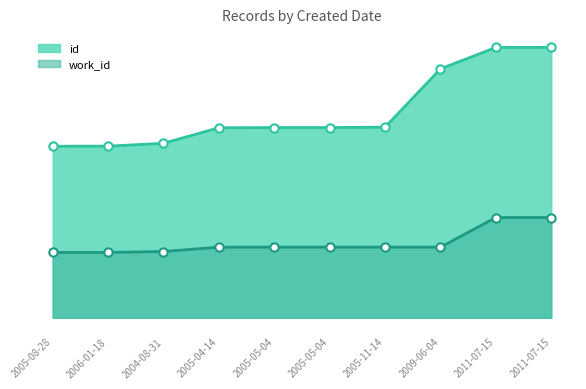

How many values in the work_id series are below 4933?

3